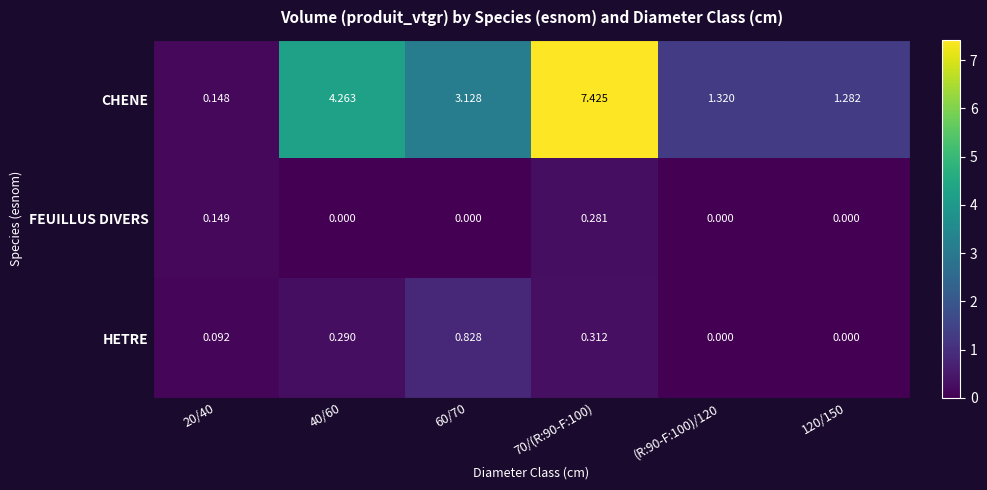

Which series has the largest total across all categories?

CHENE